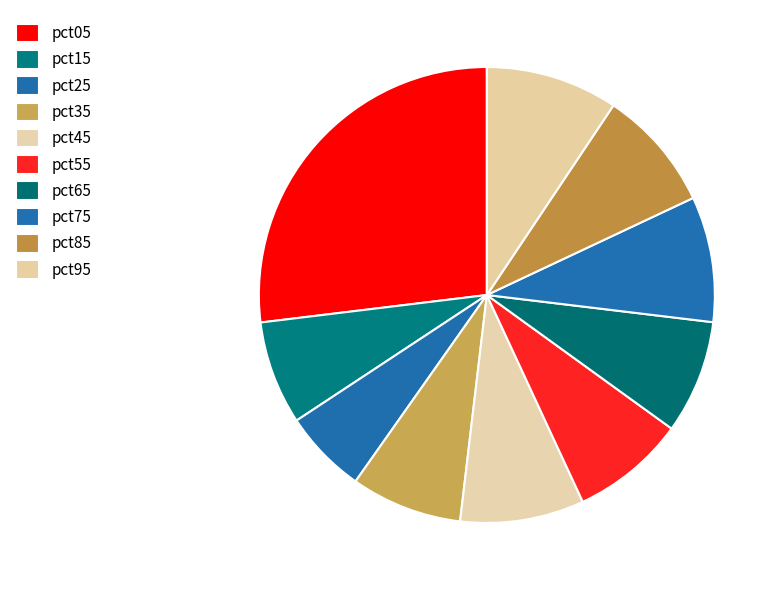

What percentage is the pct15 slice, to the nearest percent?

7%